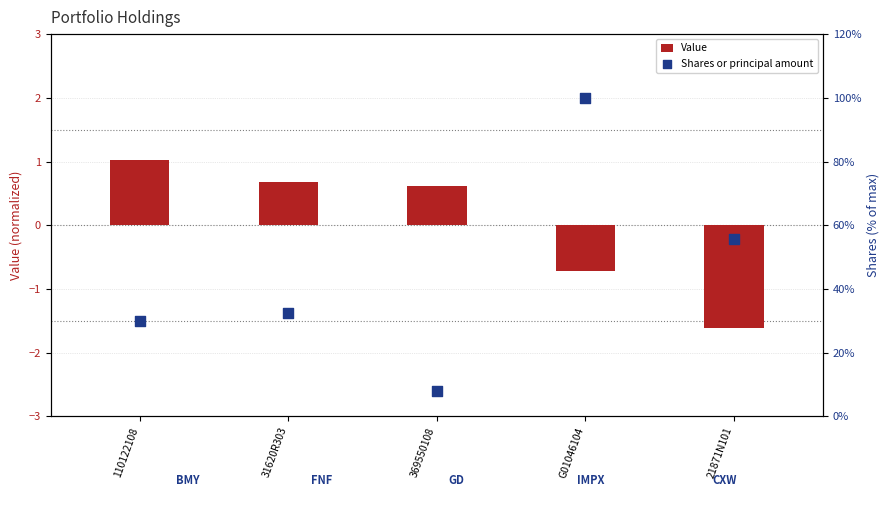

Which series has the largest total across all categories?

Shares or principal amount